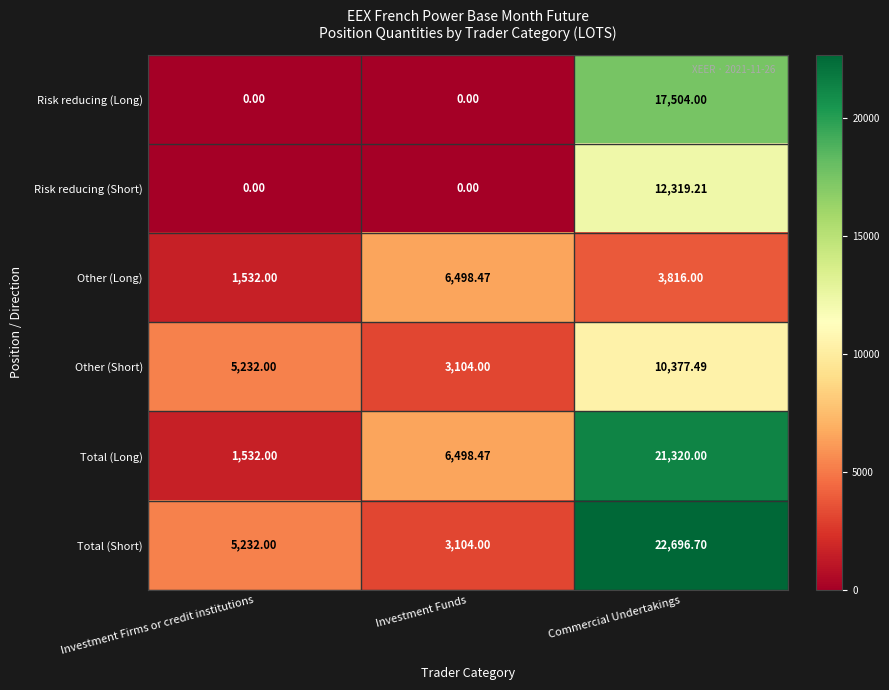

How many series are shown in this chart?

6